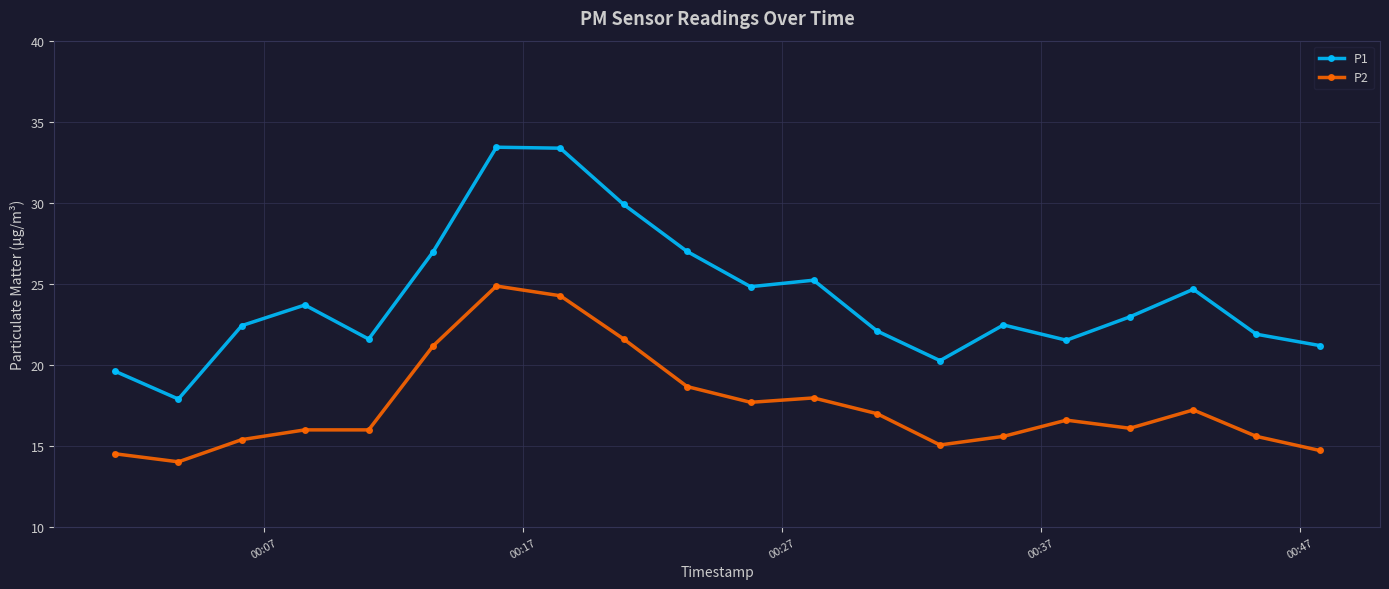

True or false: P1 has more than 1 interior local peaks.

True